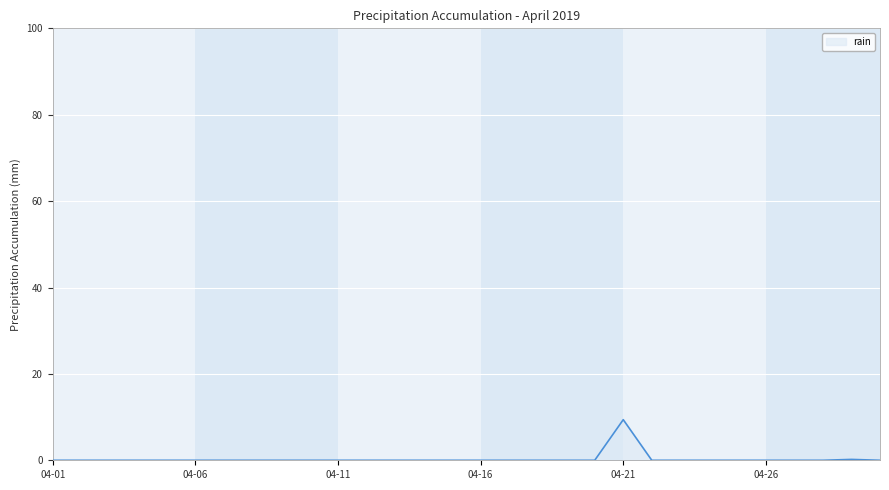

What is the difference between the maximum and minimum values?

9.4